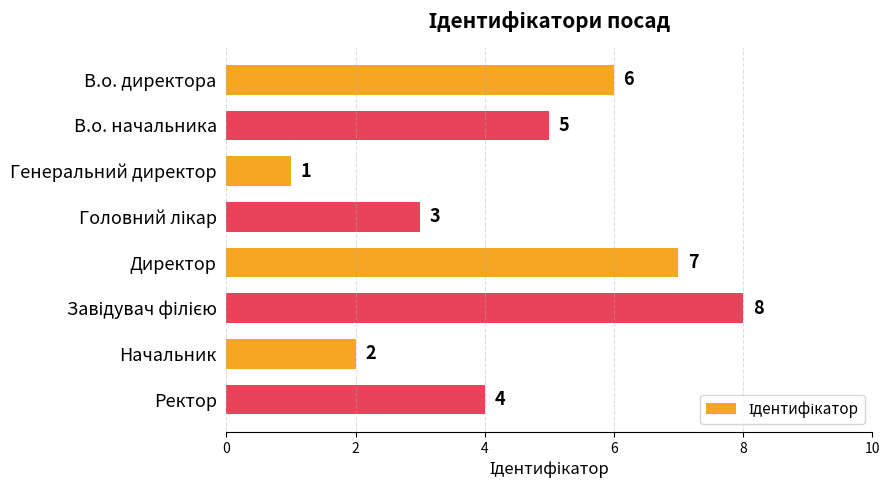

Are the bars horizontal?

Yes